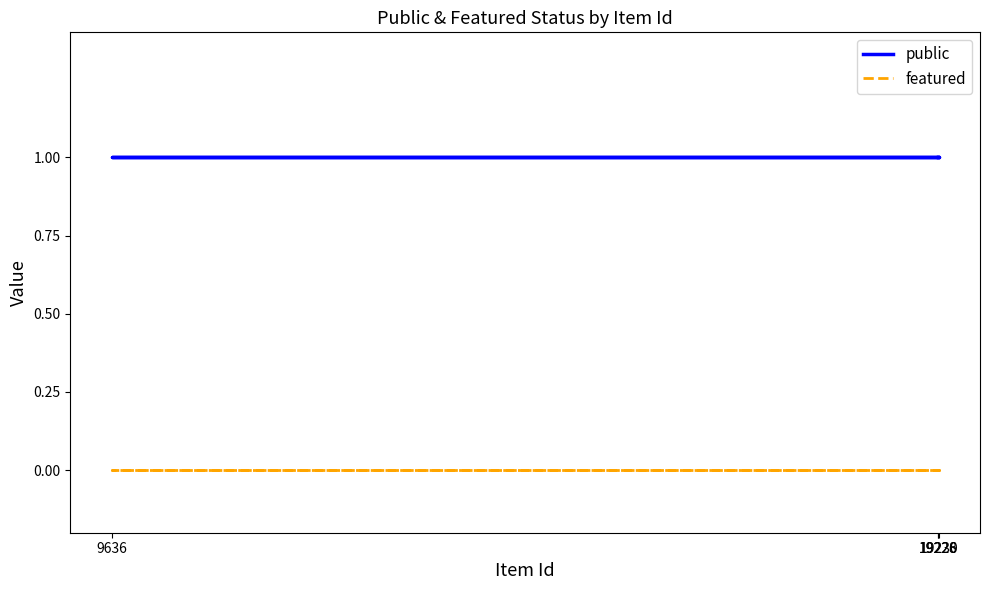

What are all the series names shown in the legend?

public, featured